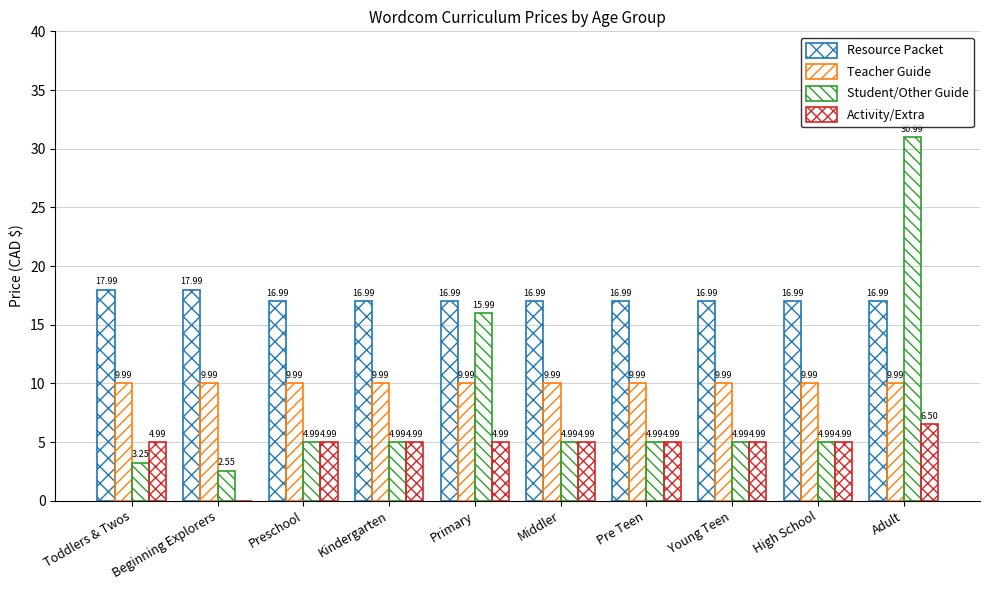

Are the bars grouped side by side (vs. stacked)?

Yes